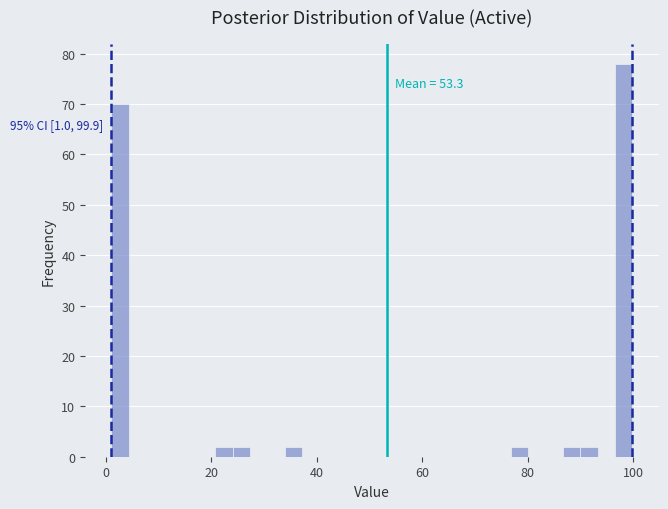

Read against the x-axis, roughly where is the centre of the tallest bar?

98